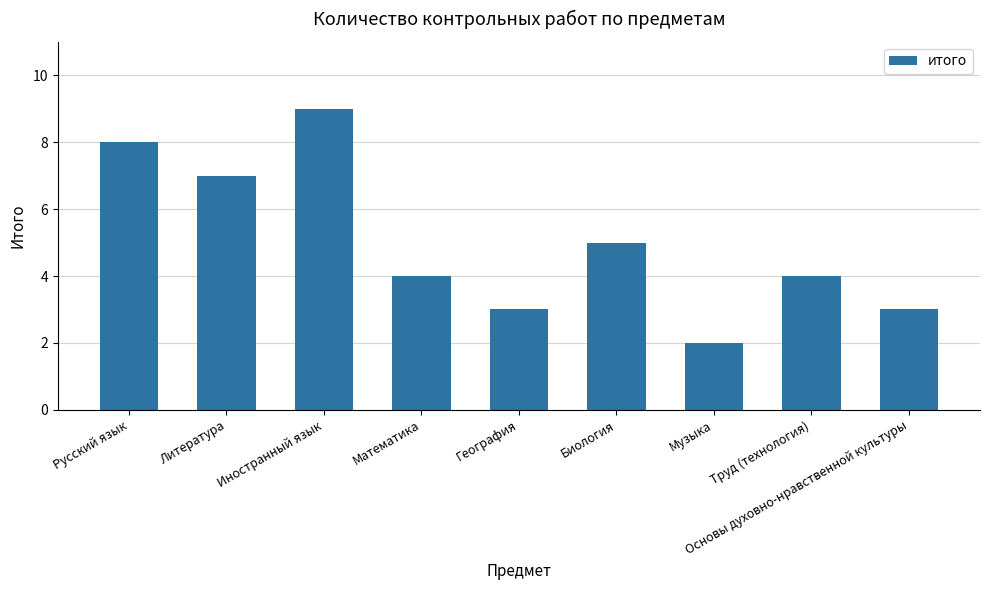

What is the value of the 6th bar from the left?

5